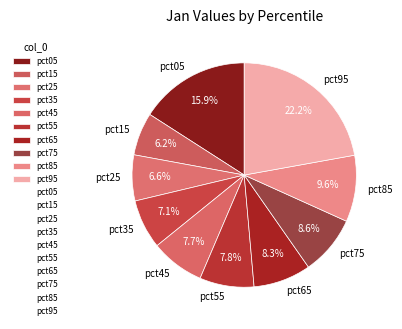

To the nearest percent, what is the difference between the largest and smallest slice percentages?

16%